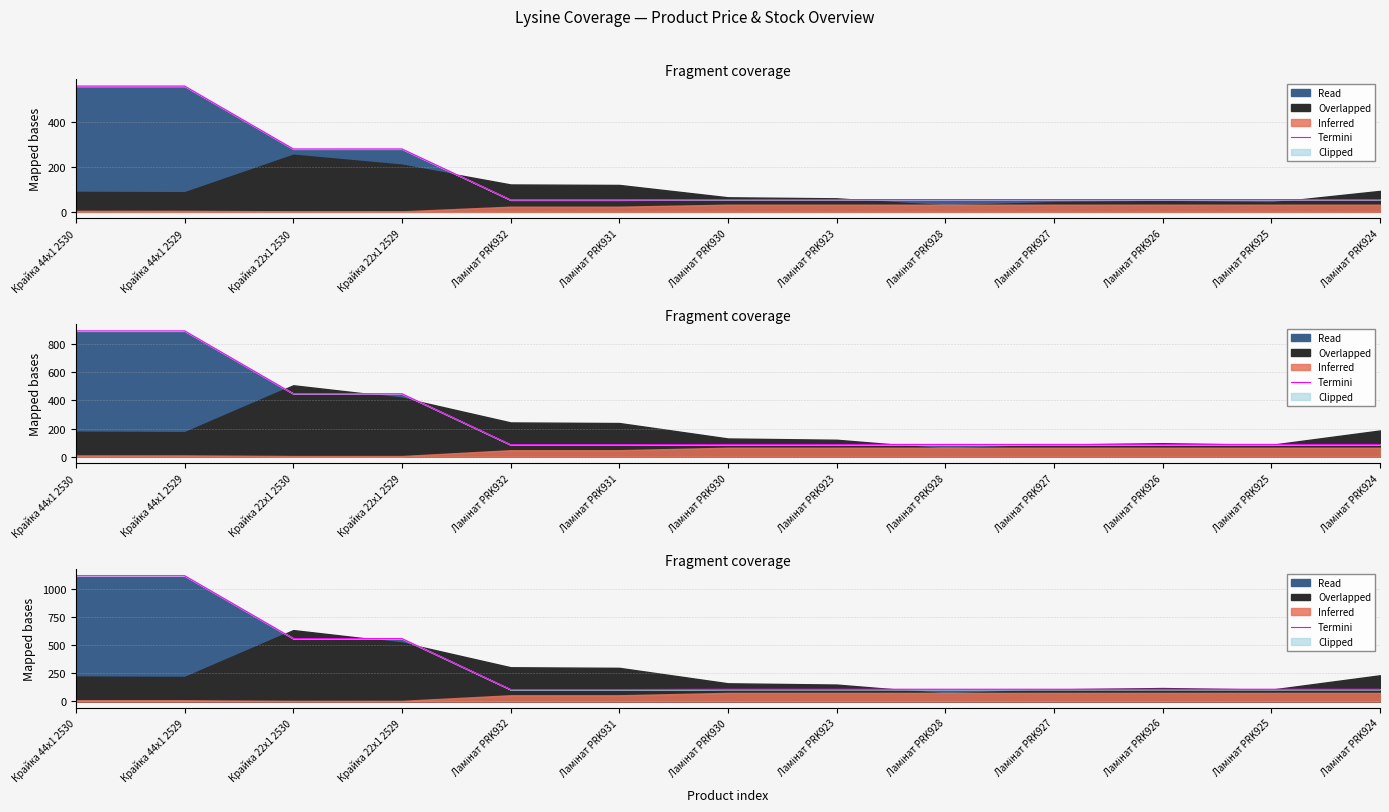

What is the ratio of the value at Крайка 22x1 2529 to the value at Крайка 22x1 2530?

1.0